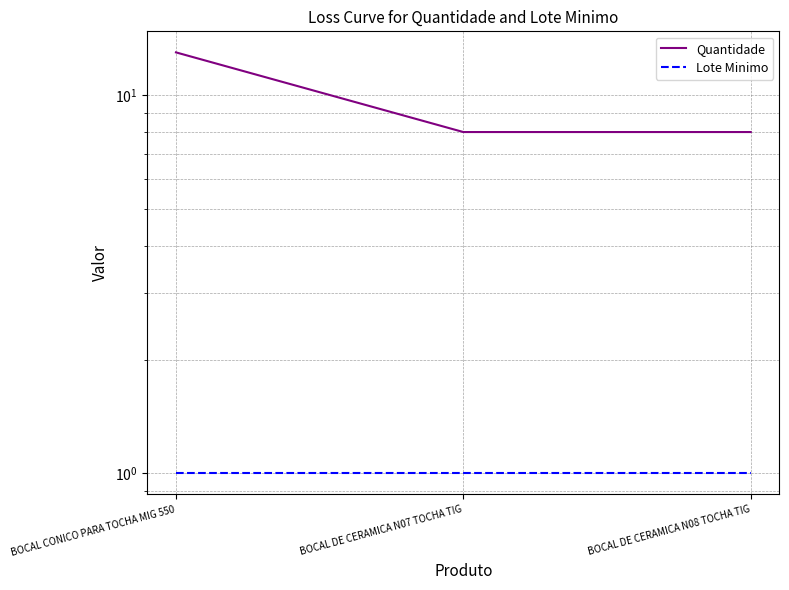

Is the value of Quantidade at BOCAL CONICO PARA TOCHA MIG 550 greater than the value of Lote Minimo at BOCAL CONICO PARA TOCHA MIG 550?

Yes